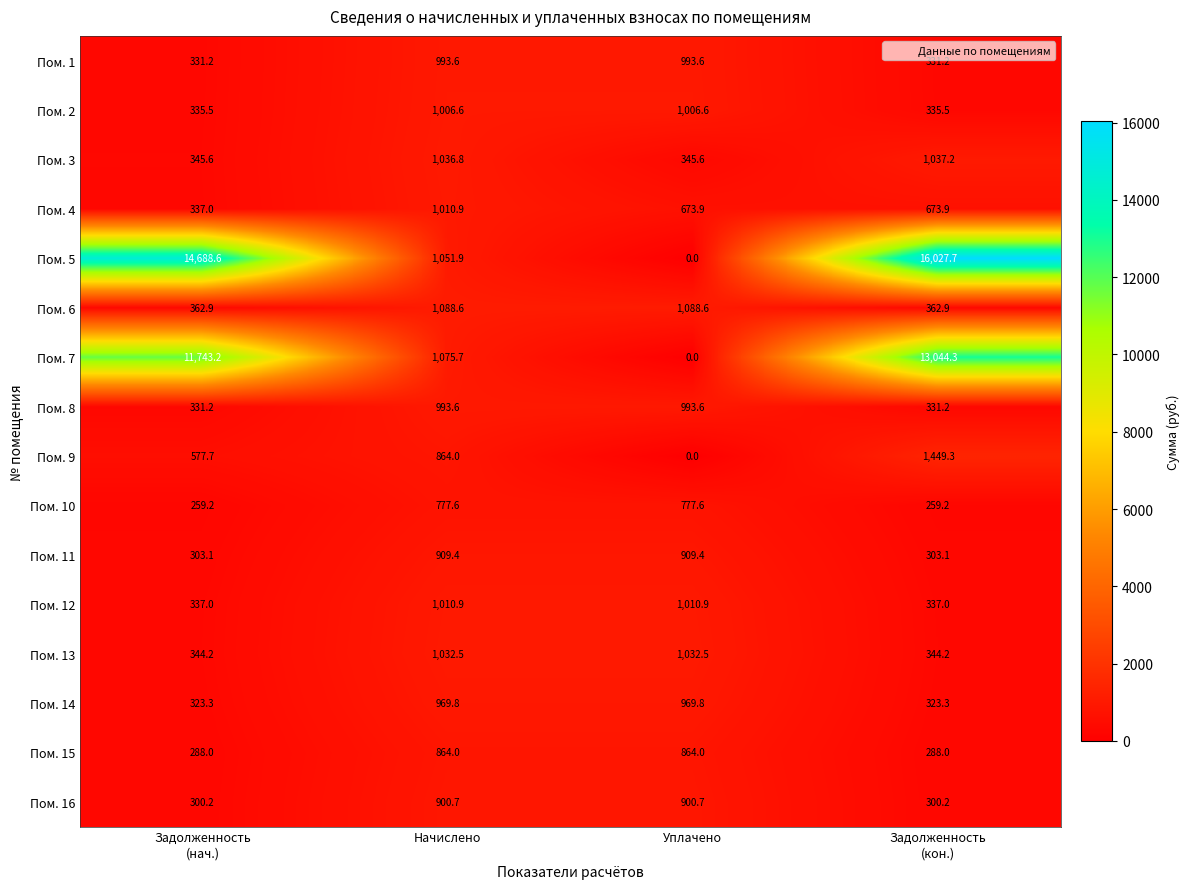

At which category does the chart reach its minimum across all series?

Уплачено